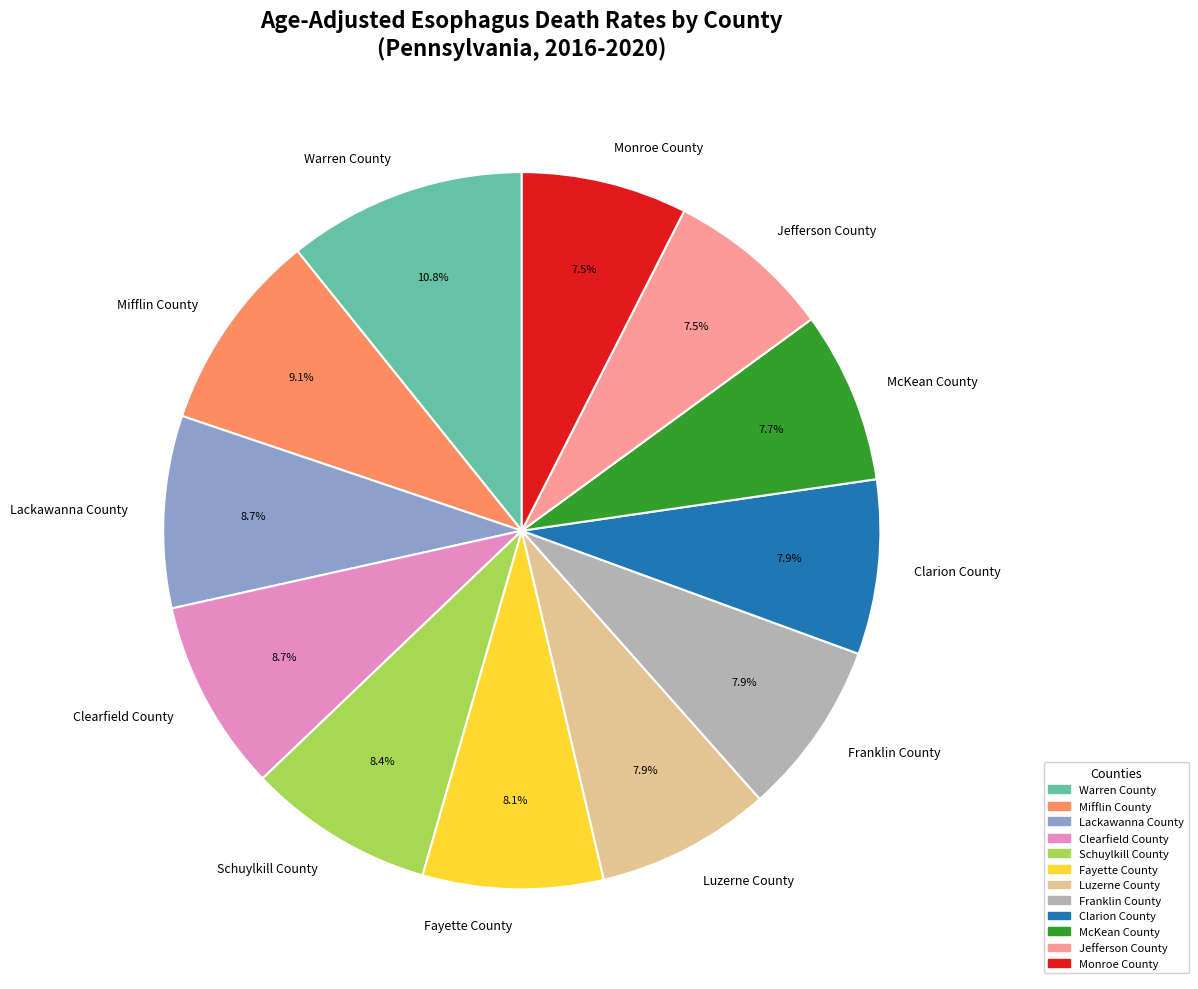

Which category has the biggest portion of the pie?

Warren County